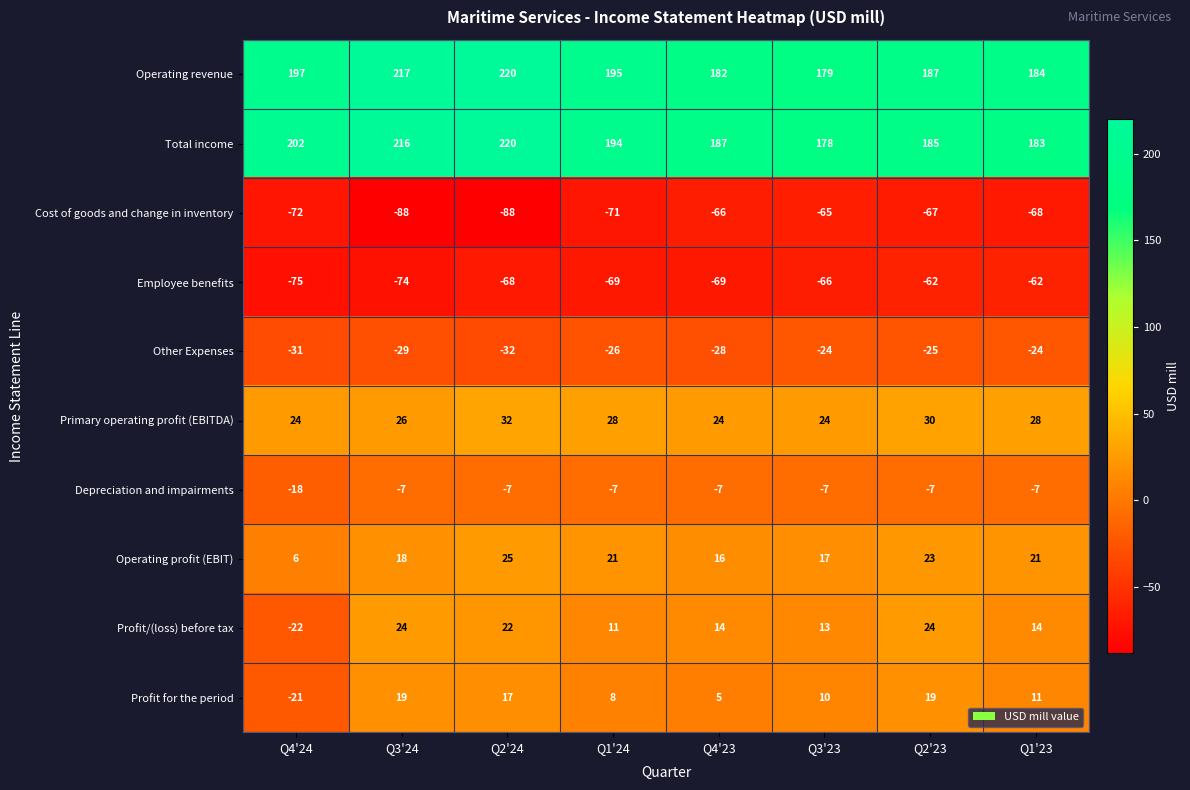

Is it true that Cost of goods and change in inventory equals -65 at Q3'23?

True